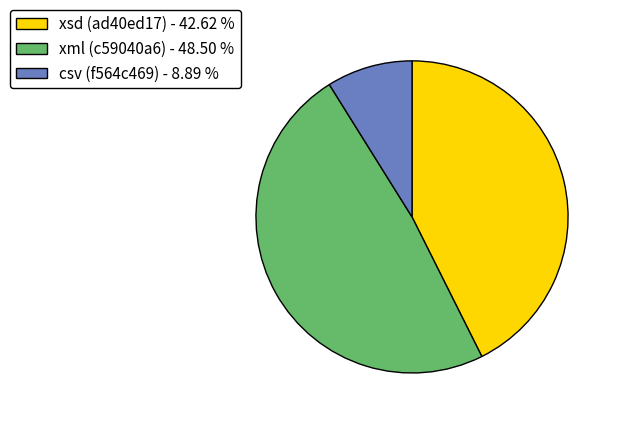

Which slice is the smallest?

csv (f564c469)